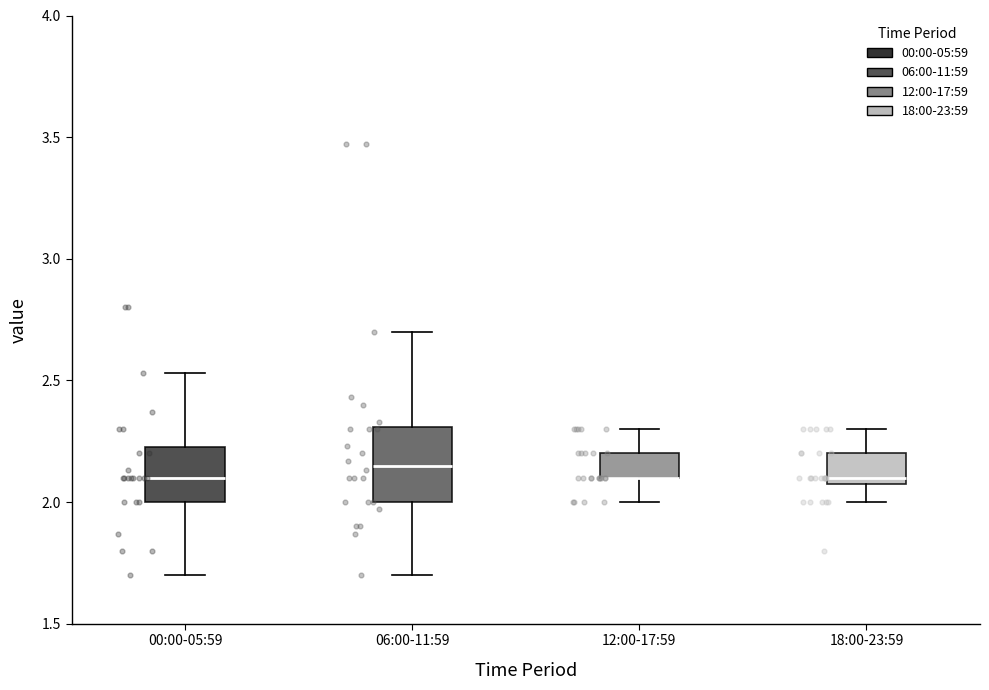

Which box is the tallest, from its lower edge to its upper edge?

06:00-11:59